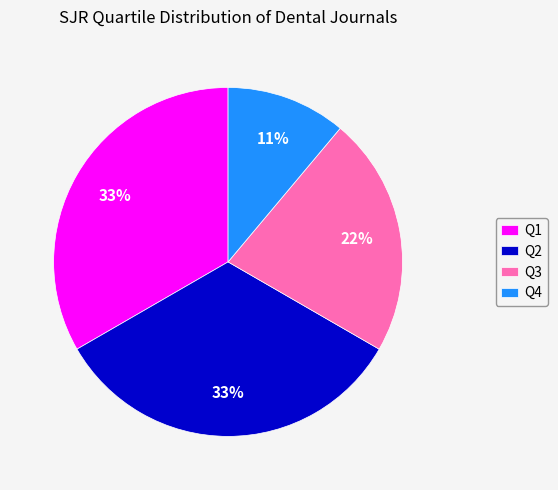

Between Q4 and Q1, which is larger?

Q1